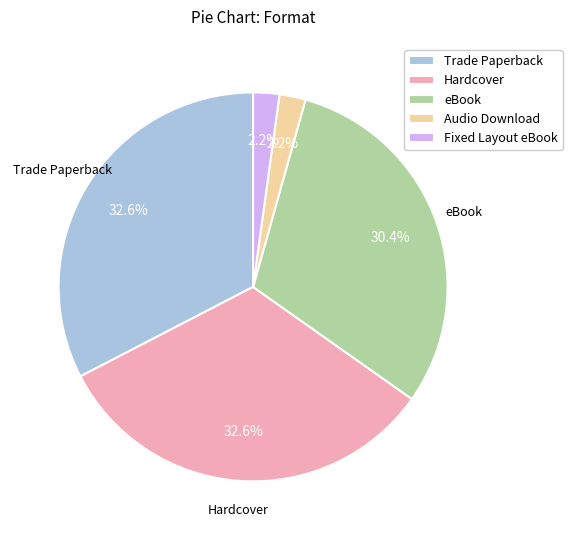

What is the total percentage of Hardcover and Audio Download?

34.8%